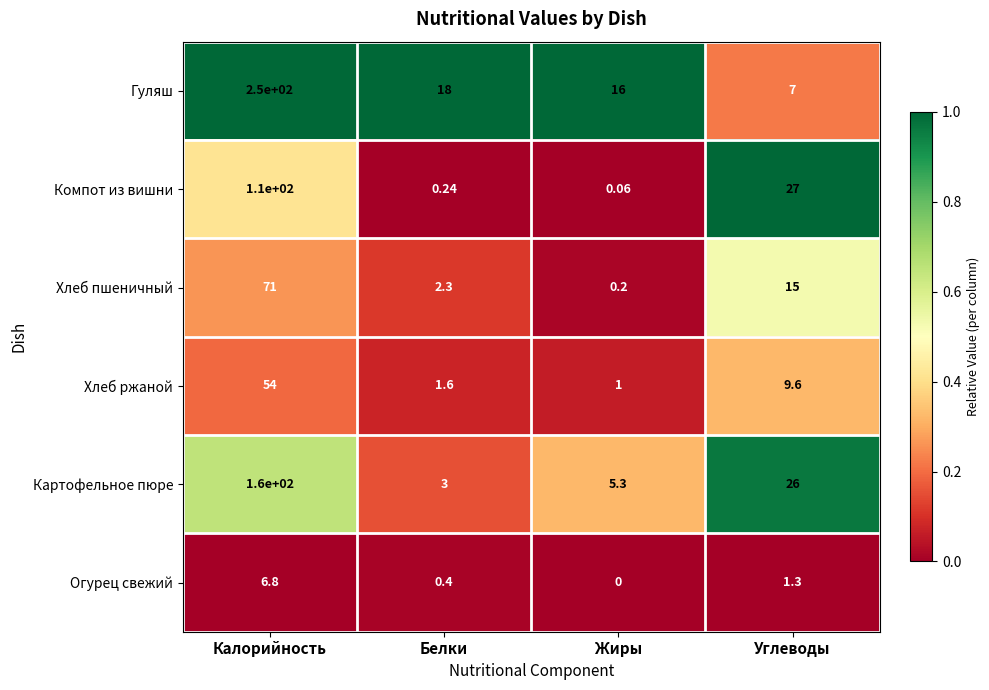

At which category is the sum across all series the highest?

Калорийность